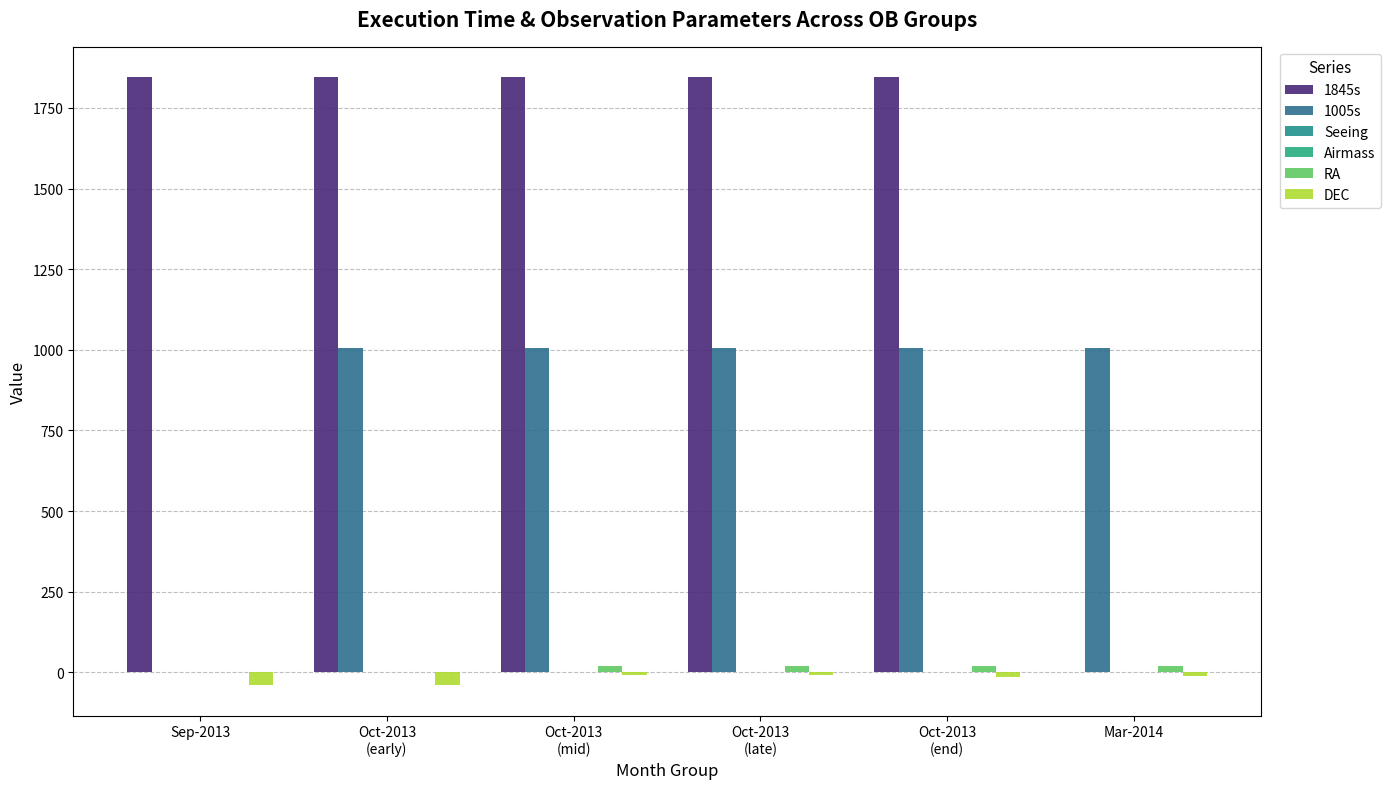

Rank the series by their maximum value, from highest to lowest.

1845s, 1005s, RA, Airmass, Seeing, DEC